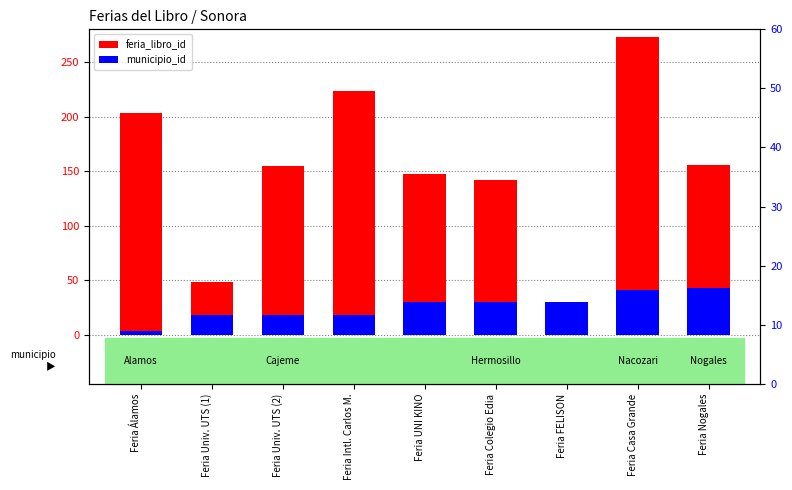

The value of municipio_id at Feria UNI KINO is 18. True or false?

False